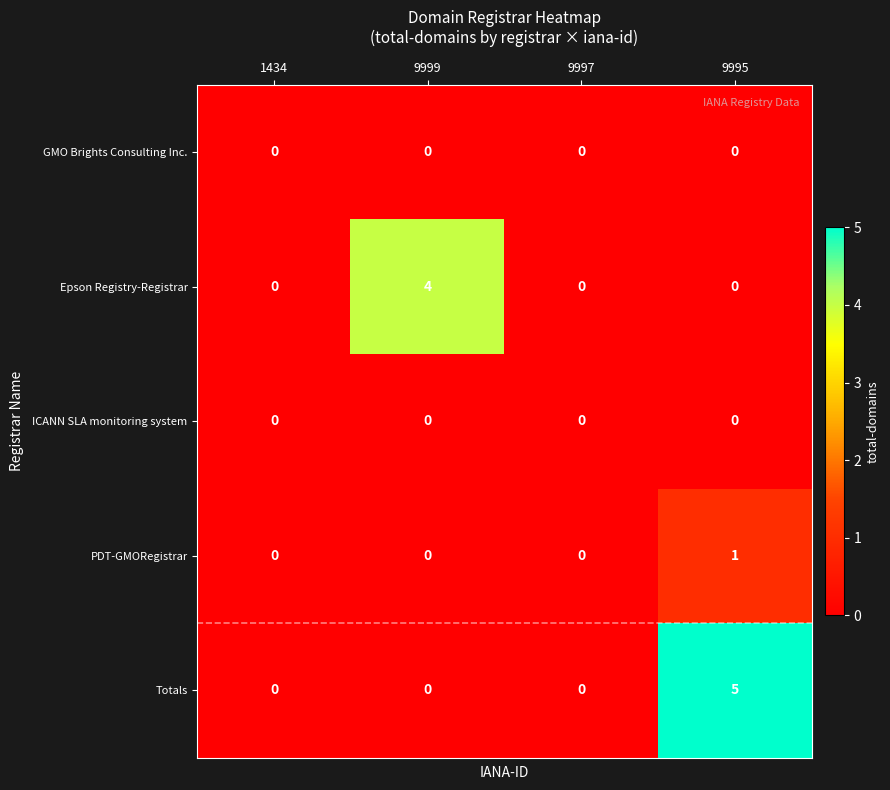

At how many categories does at least one series exceed 2?

2